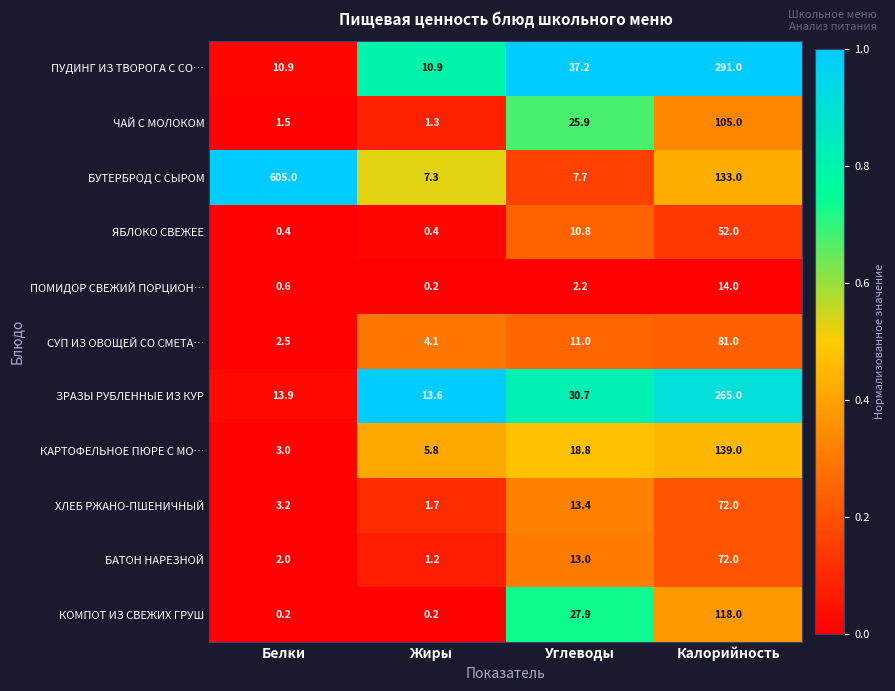

Which series has the largest total across all categories?

БУТЕРБРОД С СЫРОМ